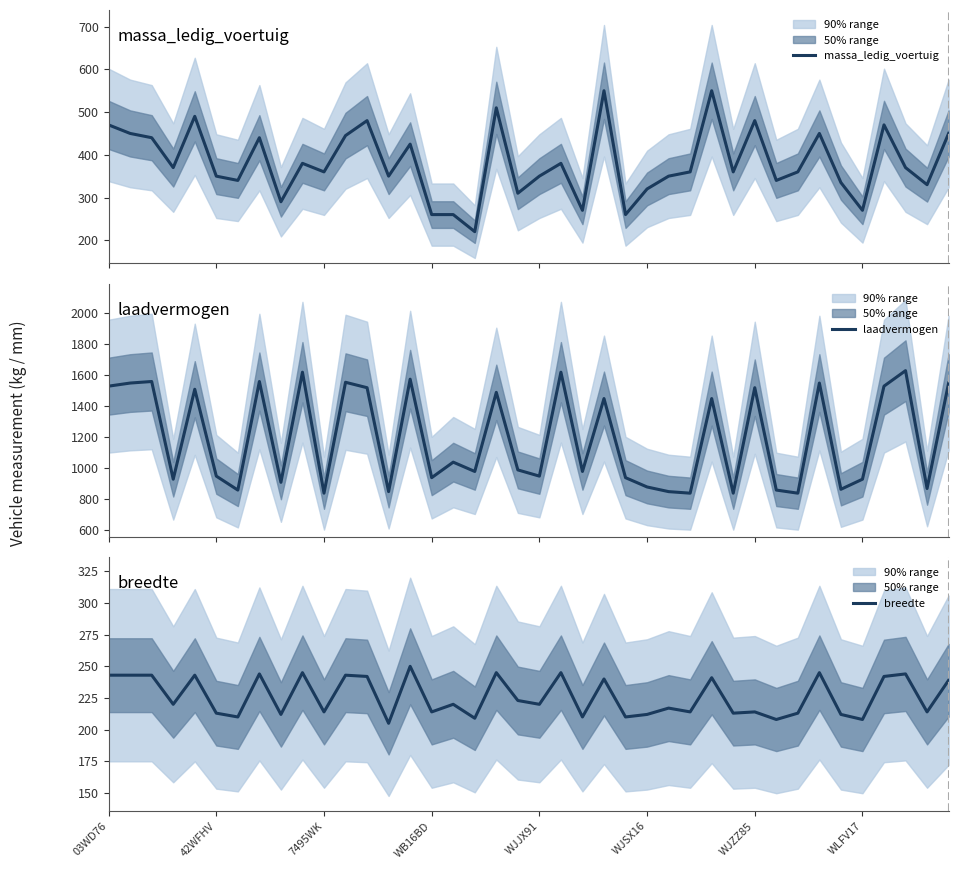

At which label does laadvermogen first exceed 990?

03WD76